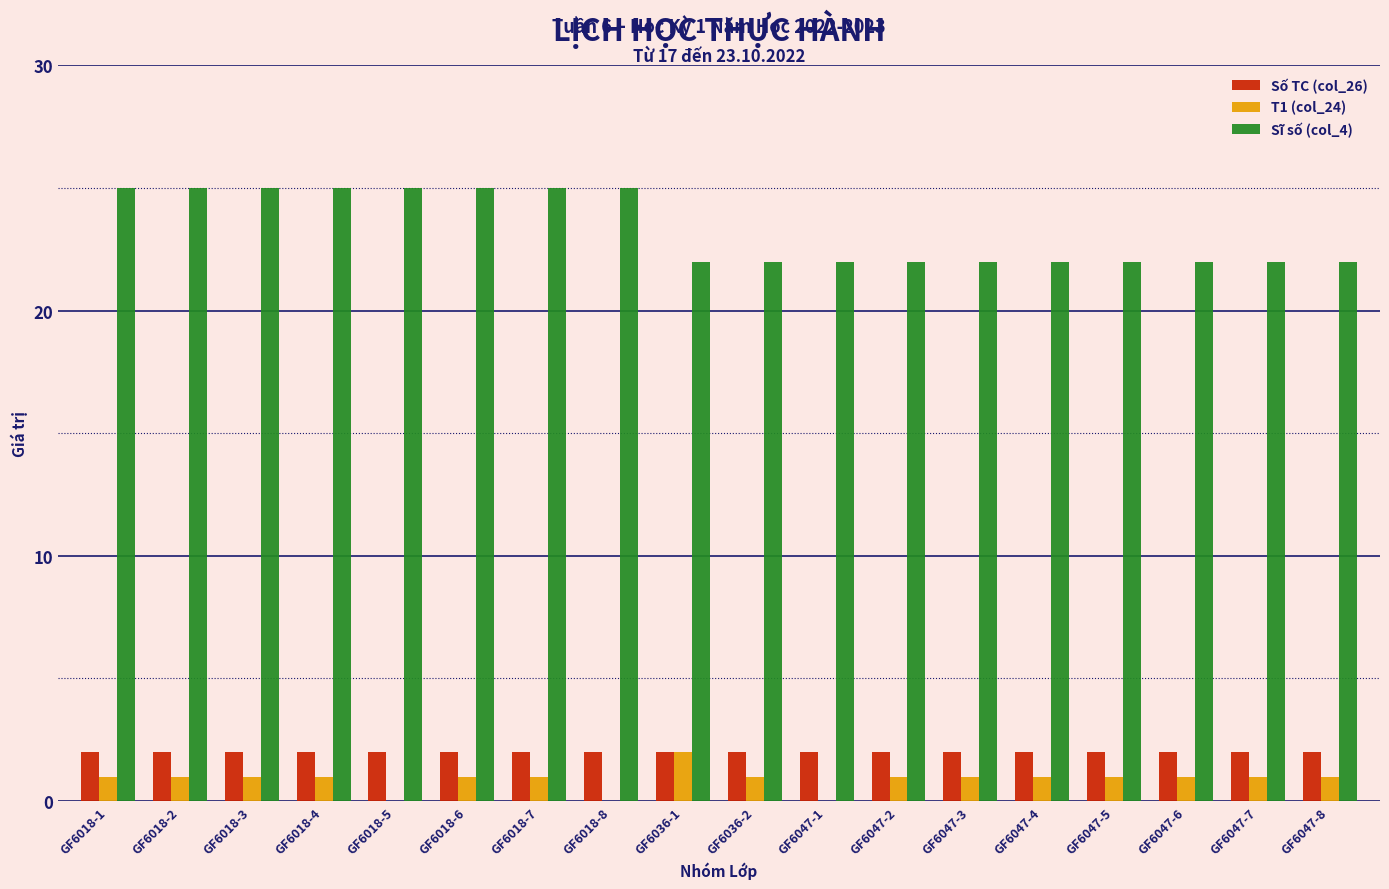

What is the spread (max minus min) of values at GF6018-1?

24